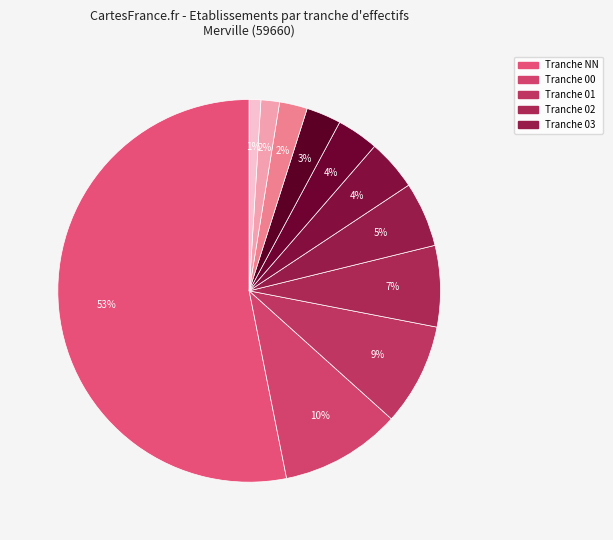

Count the number of slices in the pie.

11